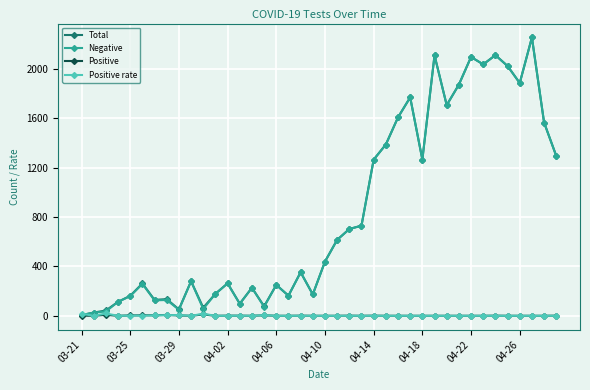

True or false: Positive rate has more than 0 points higher than both neighbors.

True